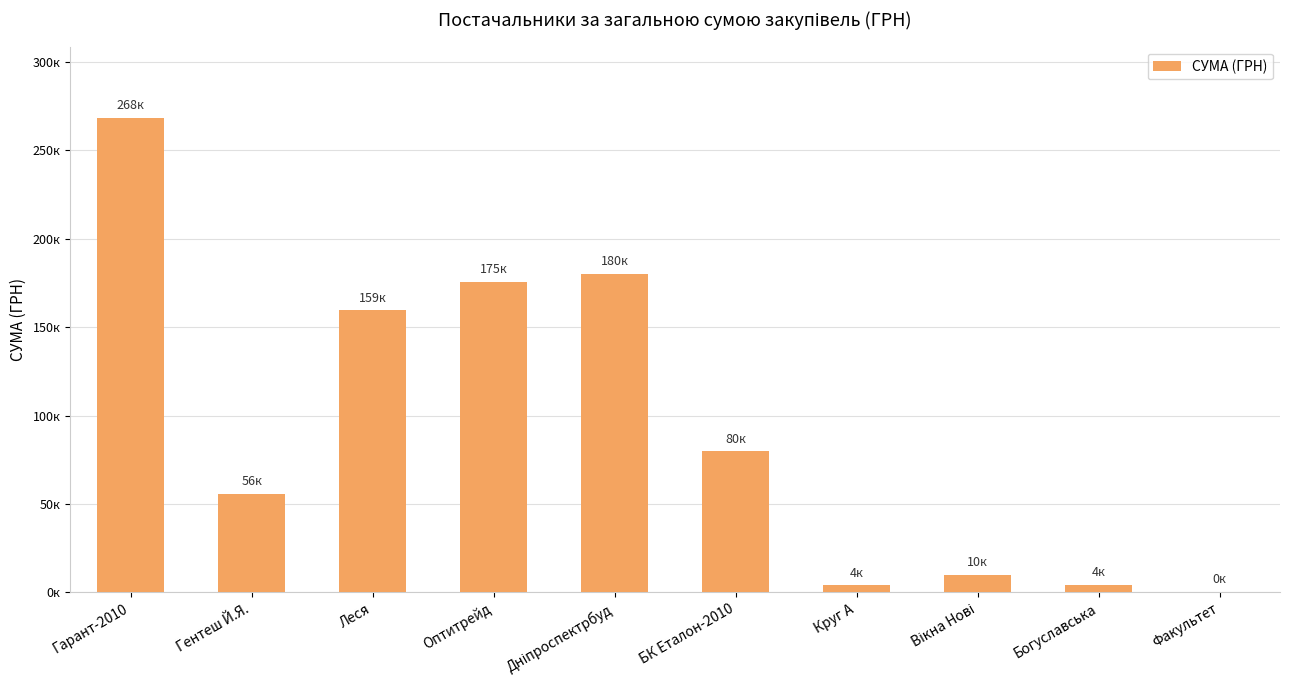

Are the bars horizontal?

No